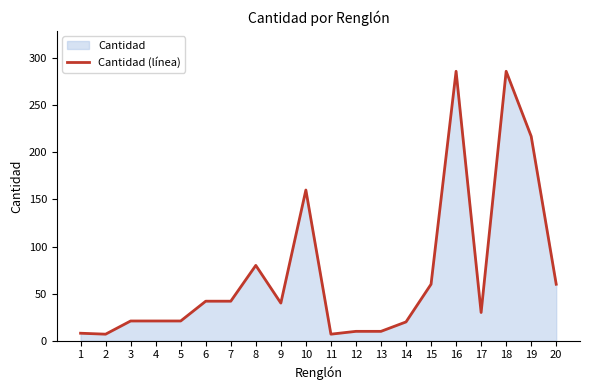

What is the greatest value displayed?

286